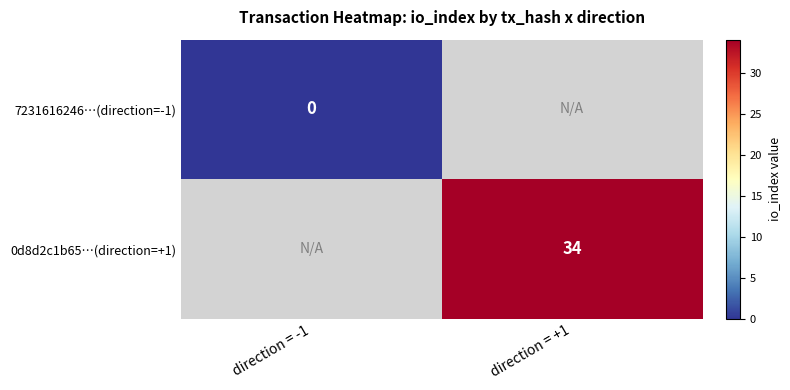

Is it true that 0d8d2c1b65…(direction=+1) equals 22 at direction = +1?

False